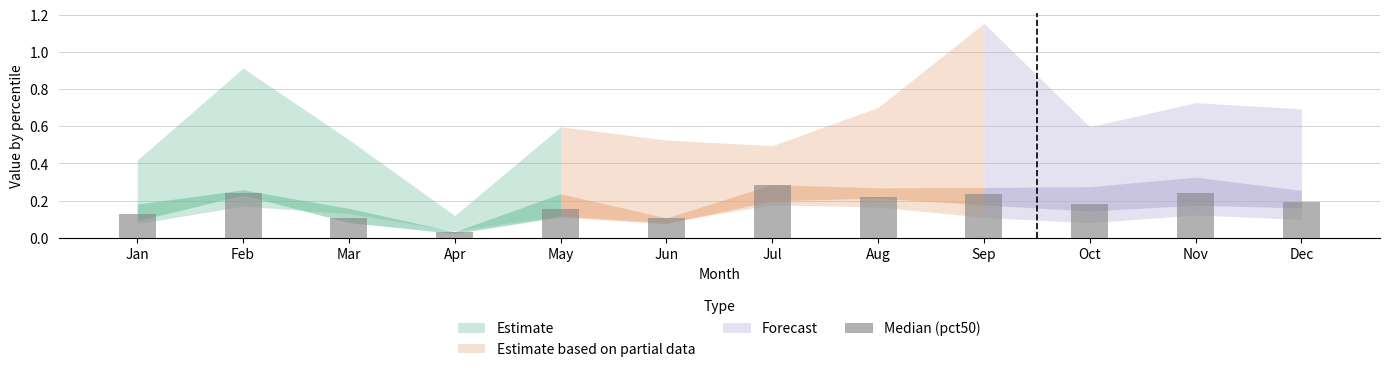

What is the value of the 3rd bar from the left?

0.1